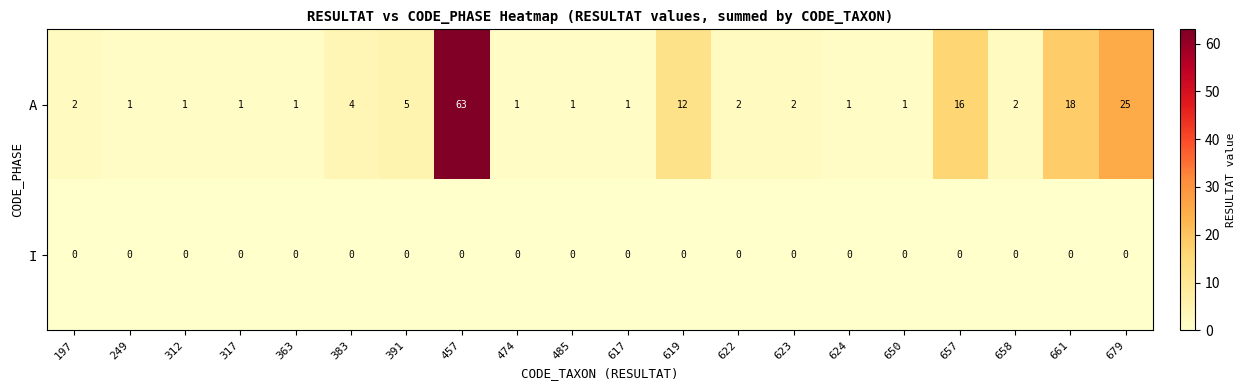

The value of A at 485 is 1. True or false?

True